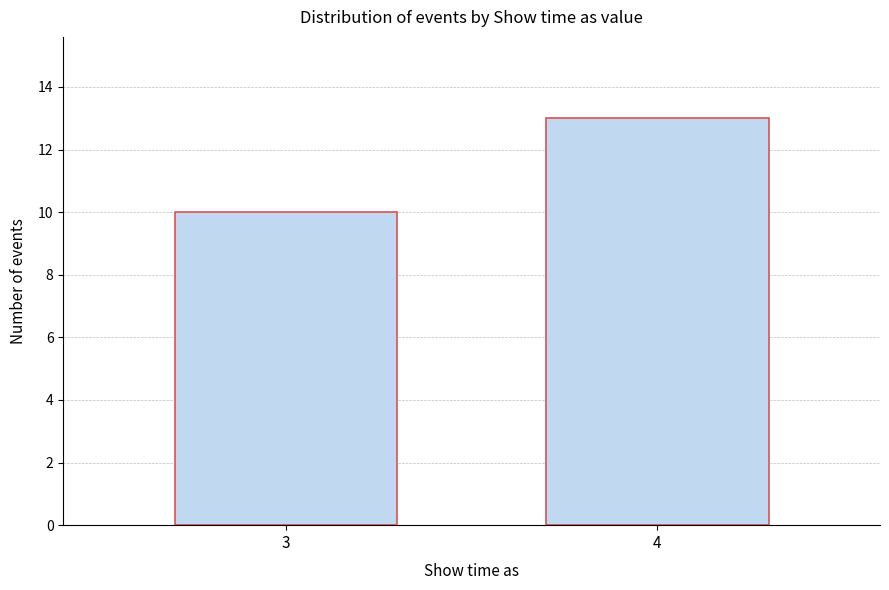

Reading left to right, list all the values displayed in this chart.

3=10	4=13